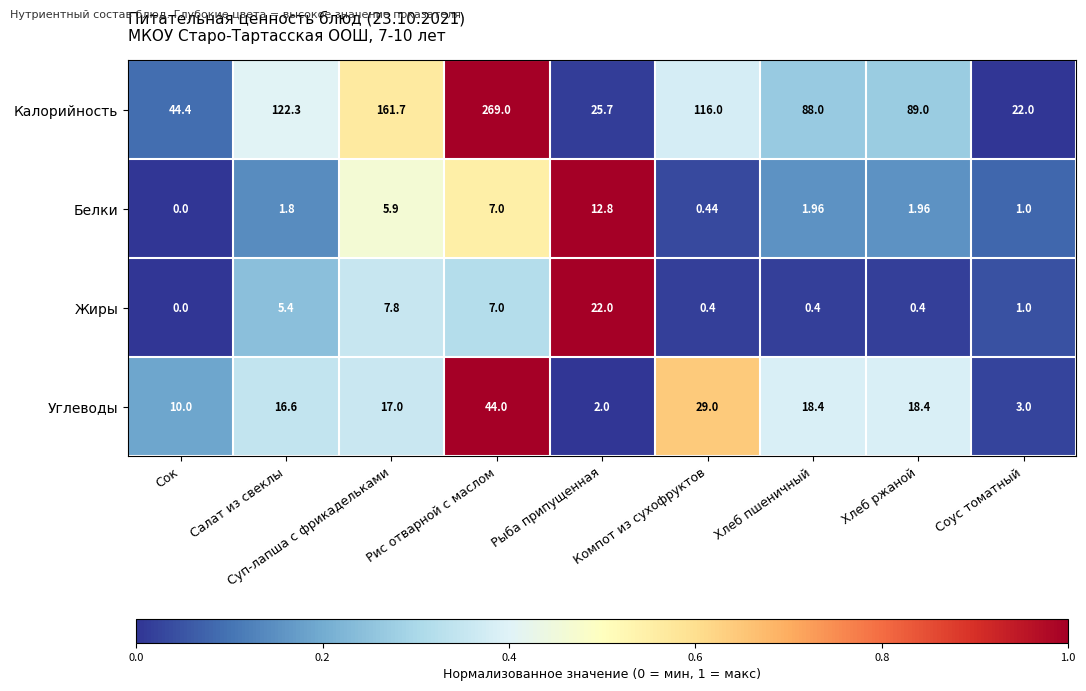

At which label does Жиры reach its peak?

Рыба припущенная